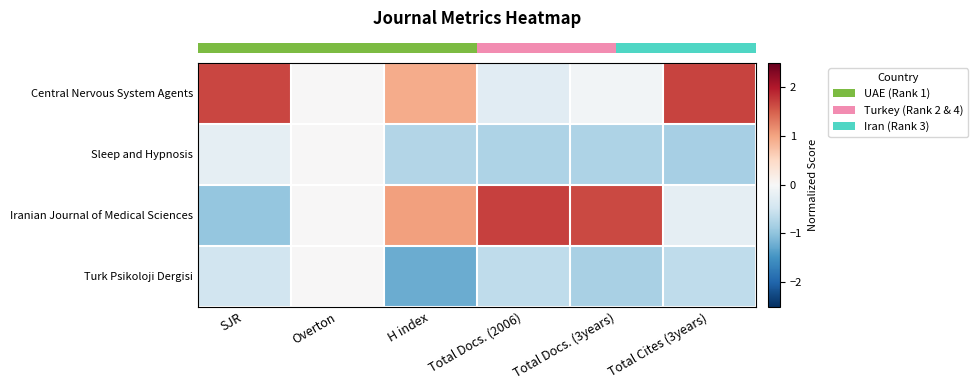

Rank the series by their maximum value, from lowest to highest.

row_1, row_3, row_0, row_2